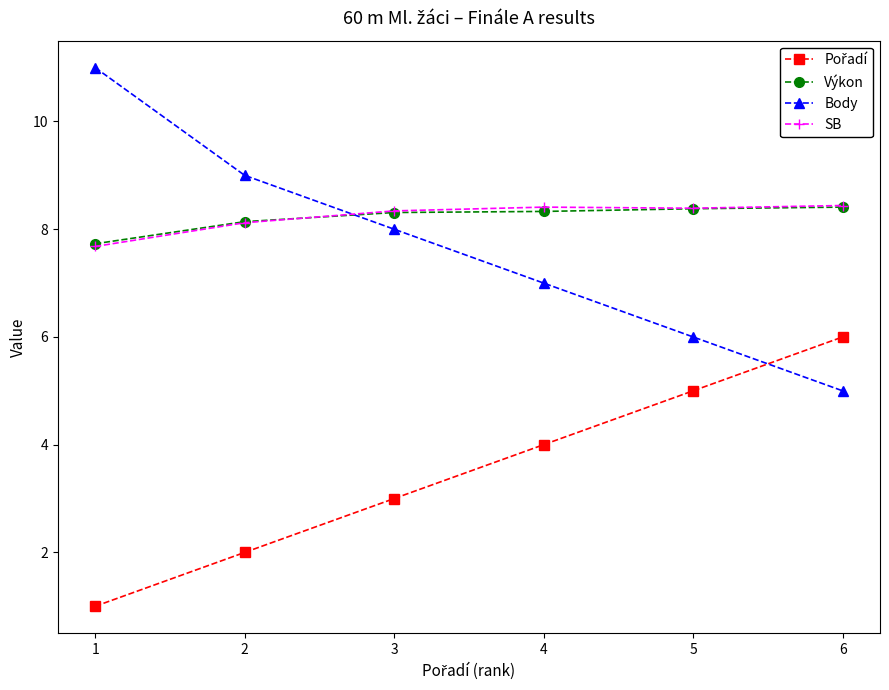

Which category has the highest value across all series?

1